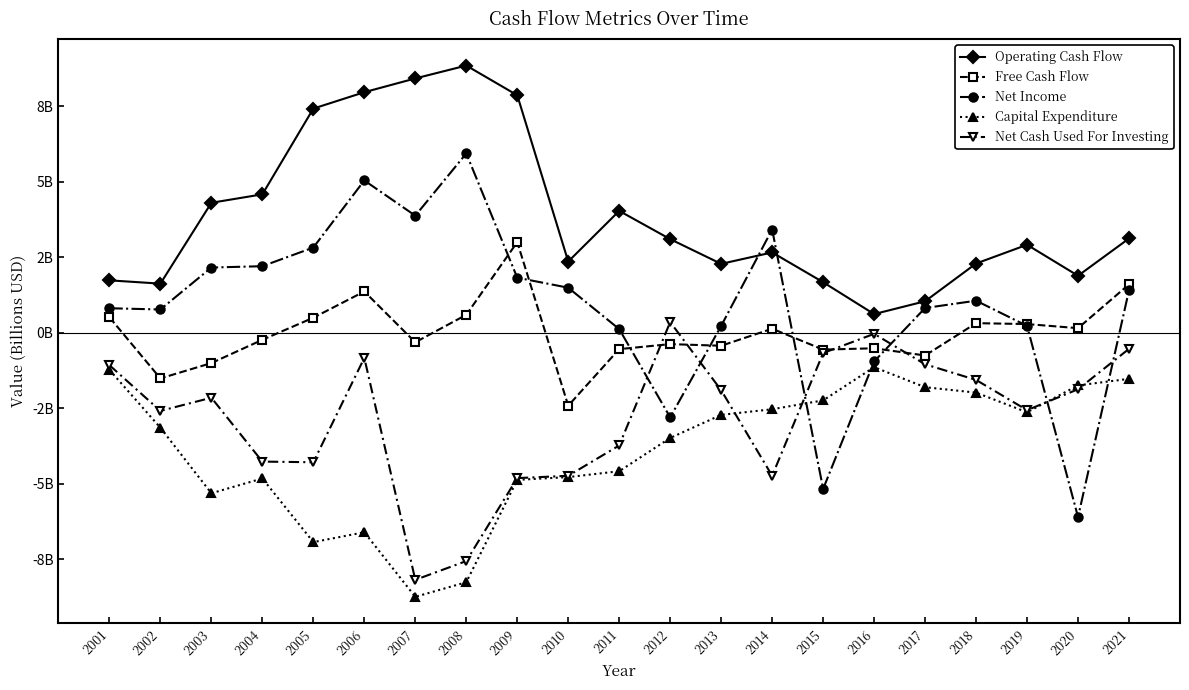

What are all the series names shown in the legend?

Operating Cash Flow, Free Cash Flow, Net Income, Capital Expenditure, Net Cash Used For Investing